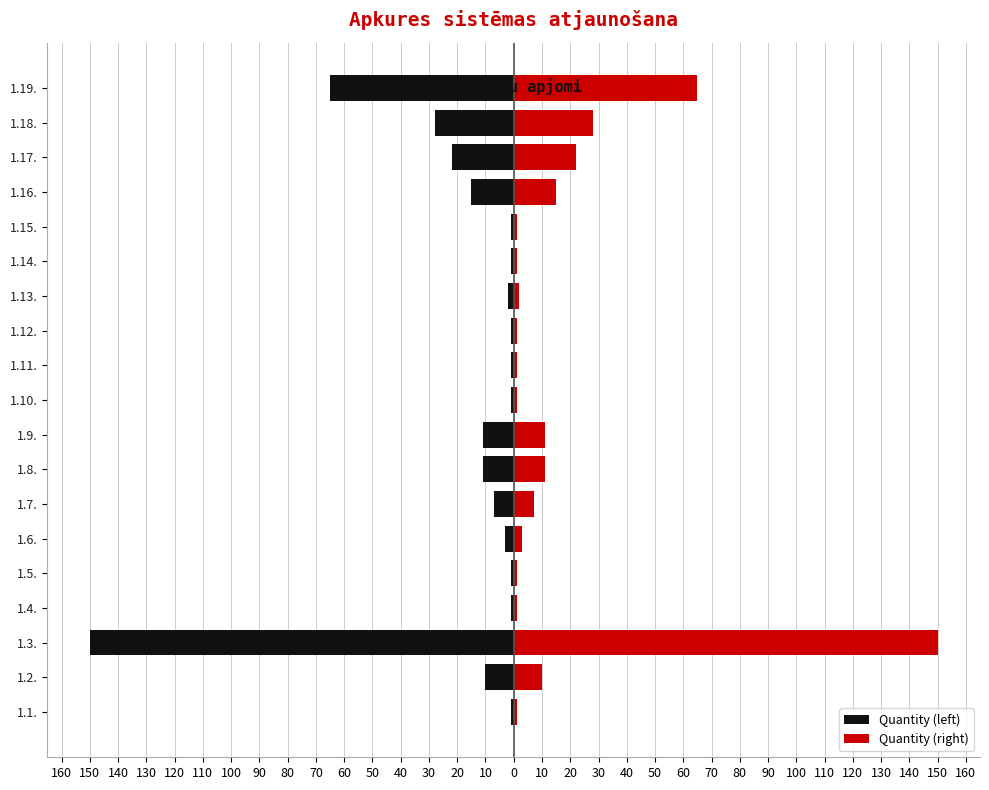

What are all the series names shown in the legend?

Quantity (left), Quantity (right)